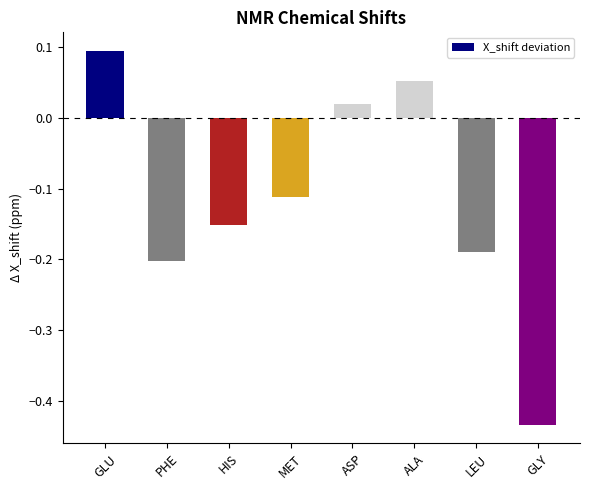

Are the bars grouped side by side (vs. stacked)?

No